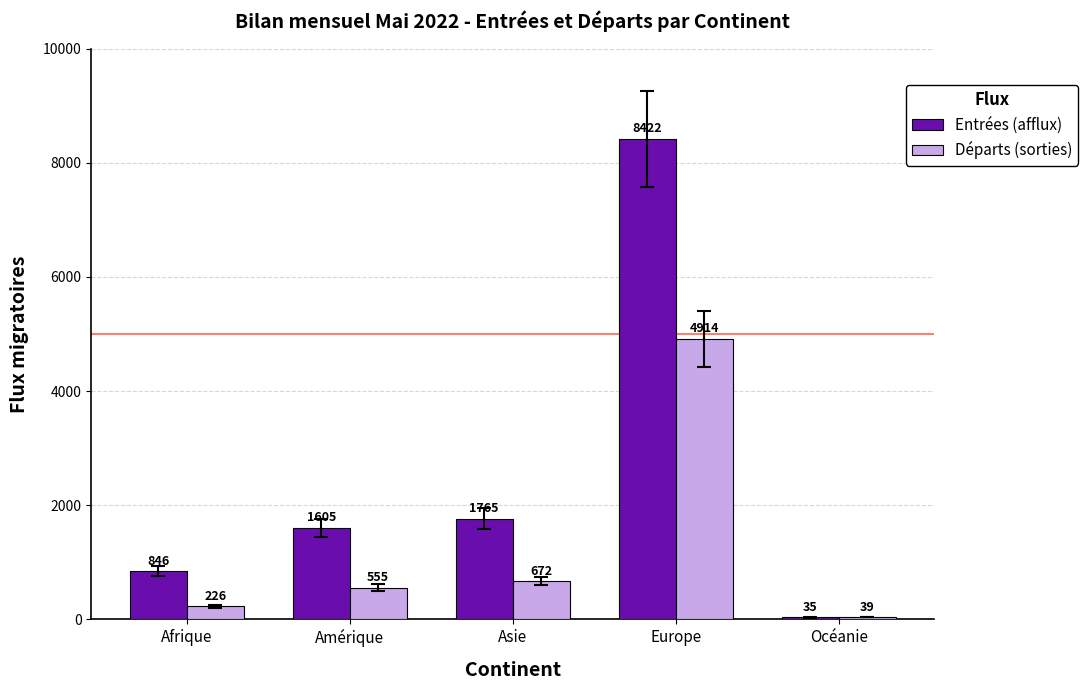

Reading left to right, extract all data points from this chart.

Entrées (afflux): 846	1605	1765	8422	35
Départs (sorties): 226	555	672	4914	39